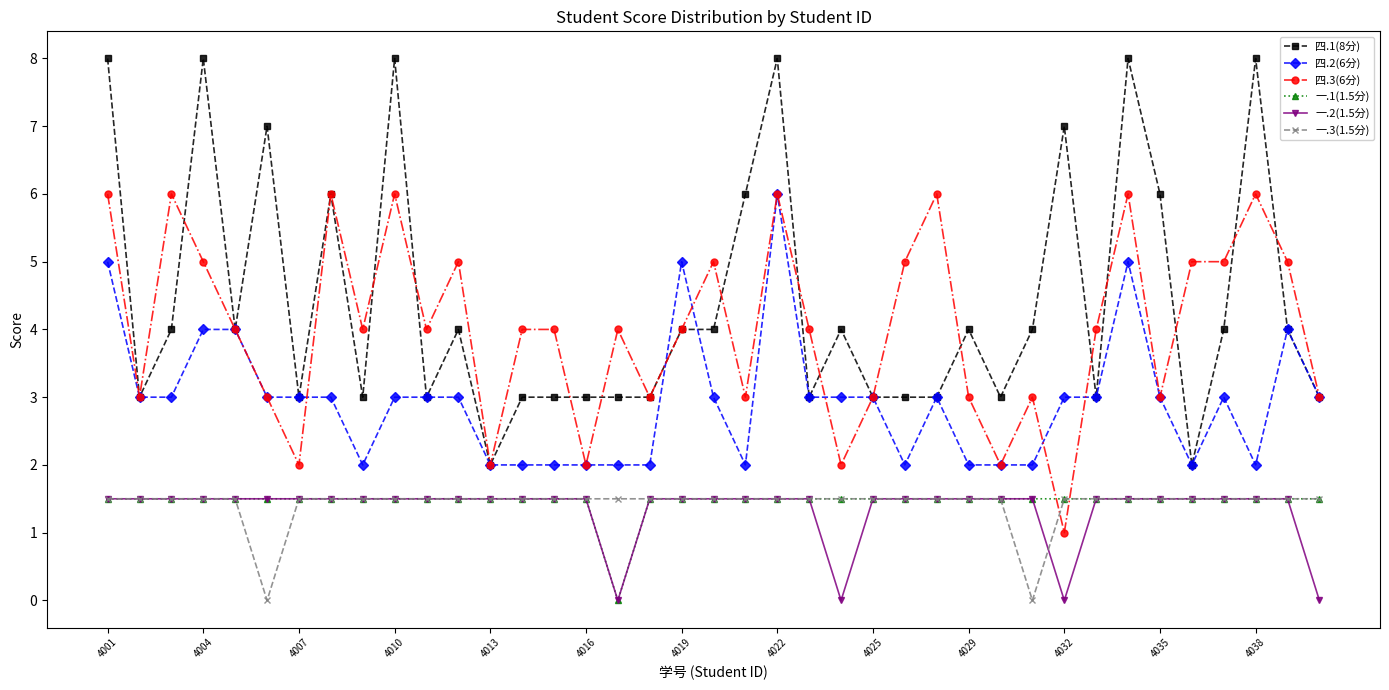

True or false: 四.2(6分) and 一.3(1.5分) intersect in this chart.

False